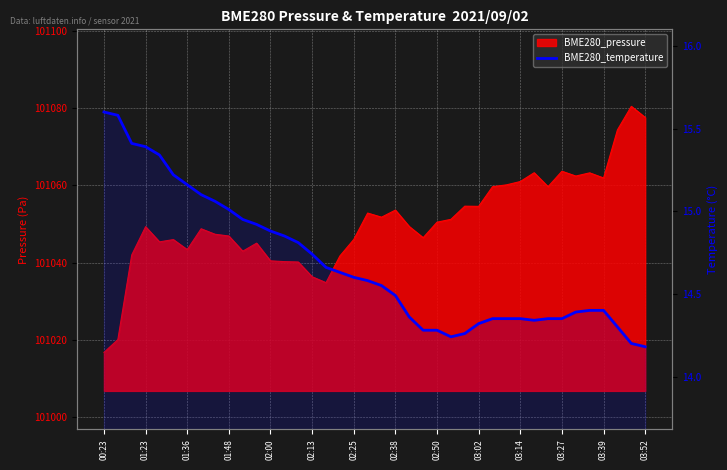

At which category does the chart reach its peak across all series?

00:23